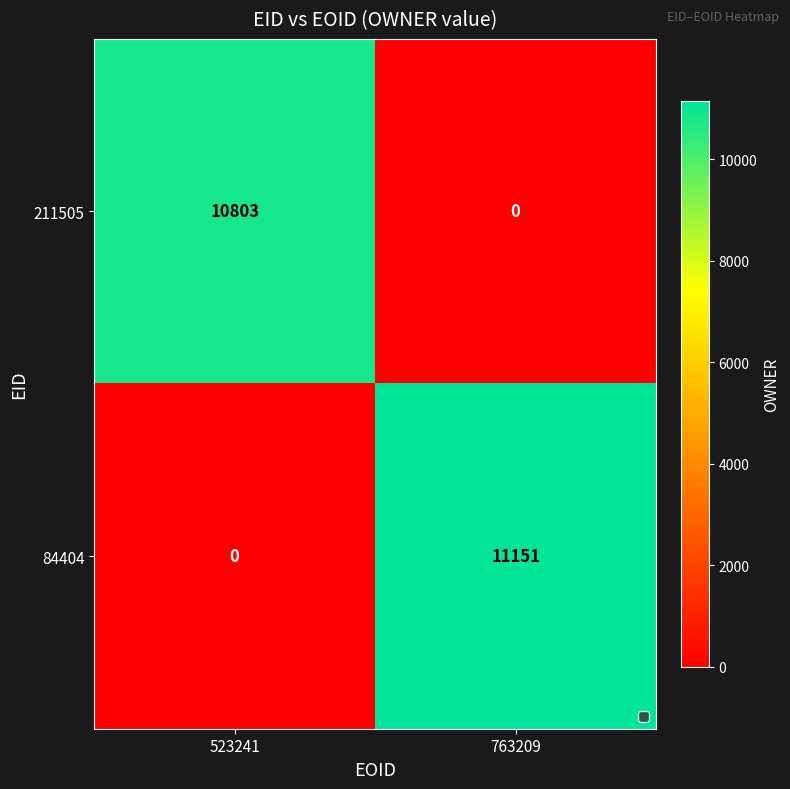

How many data points does each series have?

2